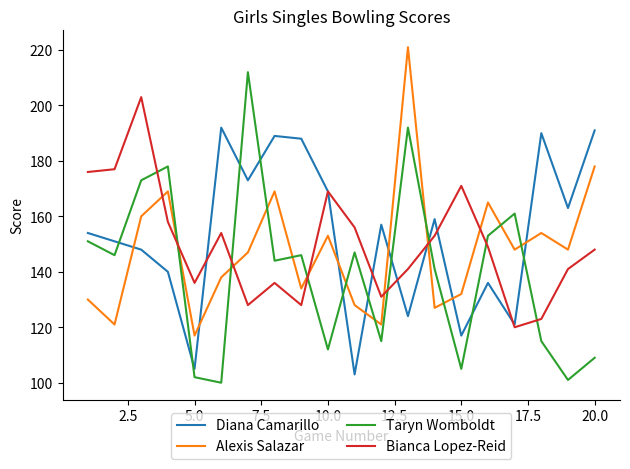

What is the smallest value displayed?

100